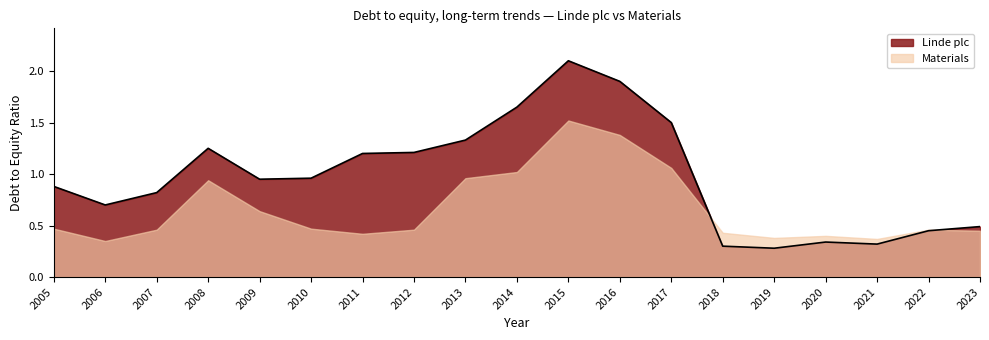

What is the sum of the values at 2021 and 2020?

0.7